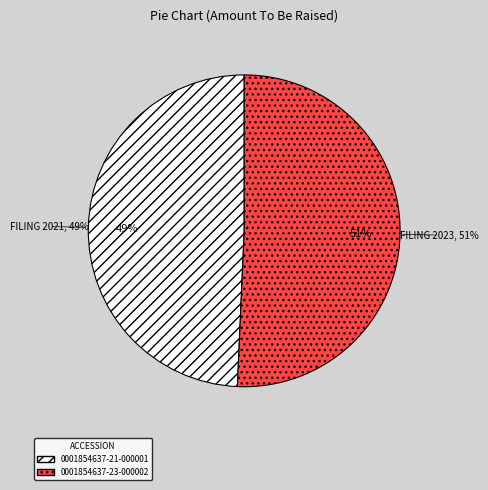

To the nearest percent, what is the average slice percentage?

50%